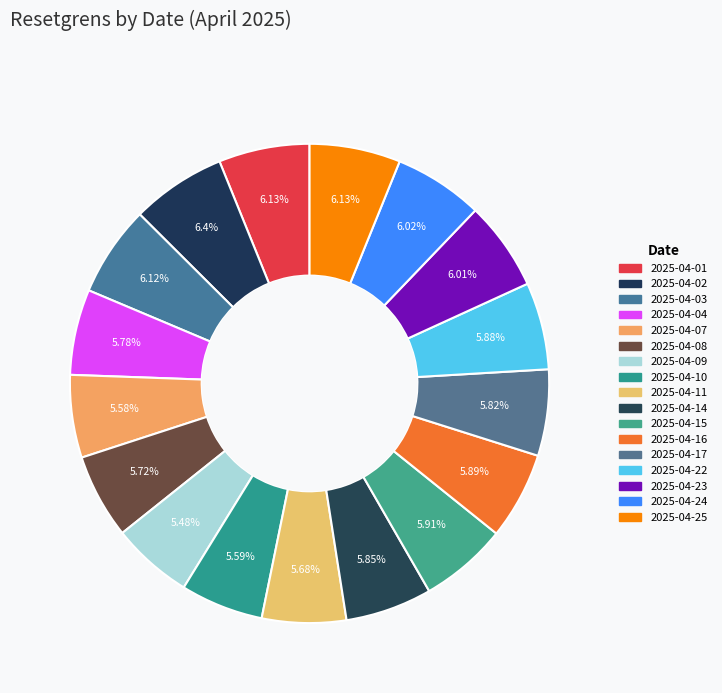

What percentage is NOT represented by 2025-04-16?

94.1%